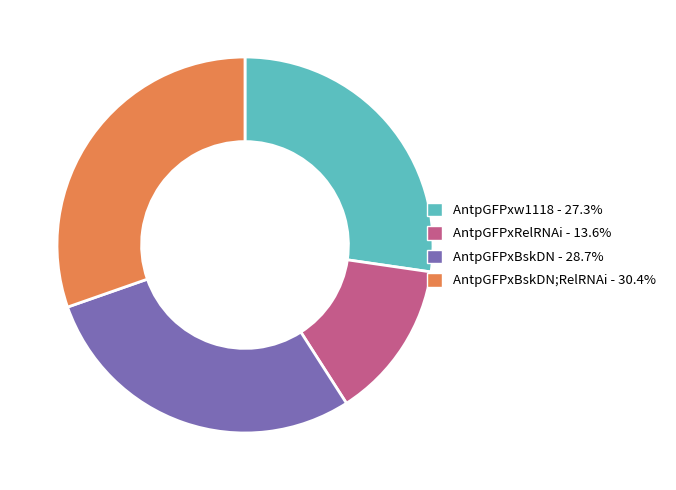

Is there any slice that represents more than half of the pie?

No